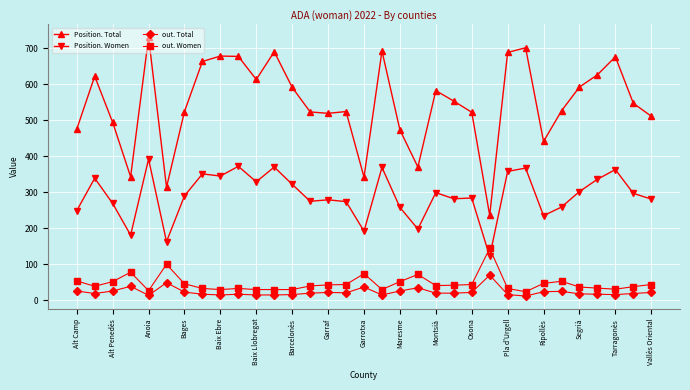

True or false: Position. Total and Position. Women cross at least once.

False